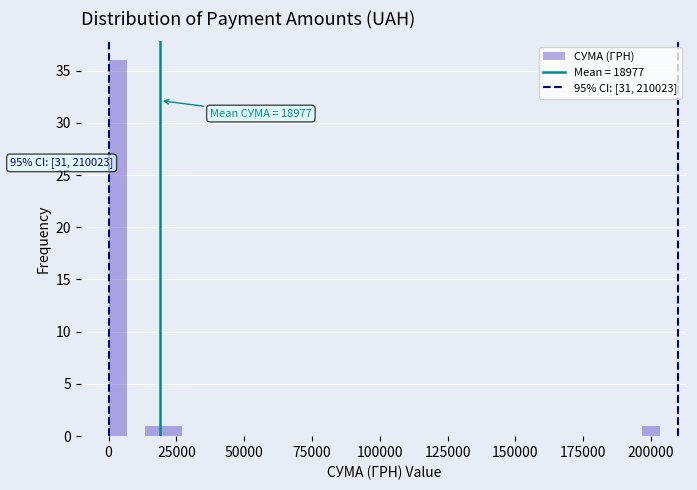

Around what value on the x-axis is the tallest bar? Give the approximate position of its centre, as read against the axis.

5000